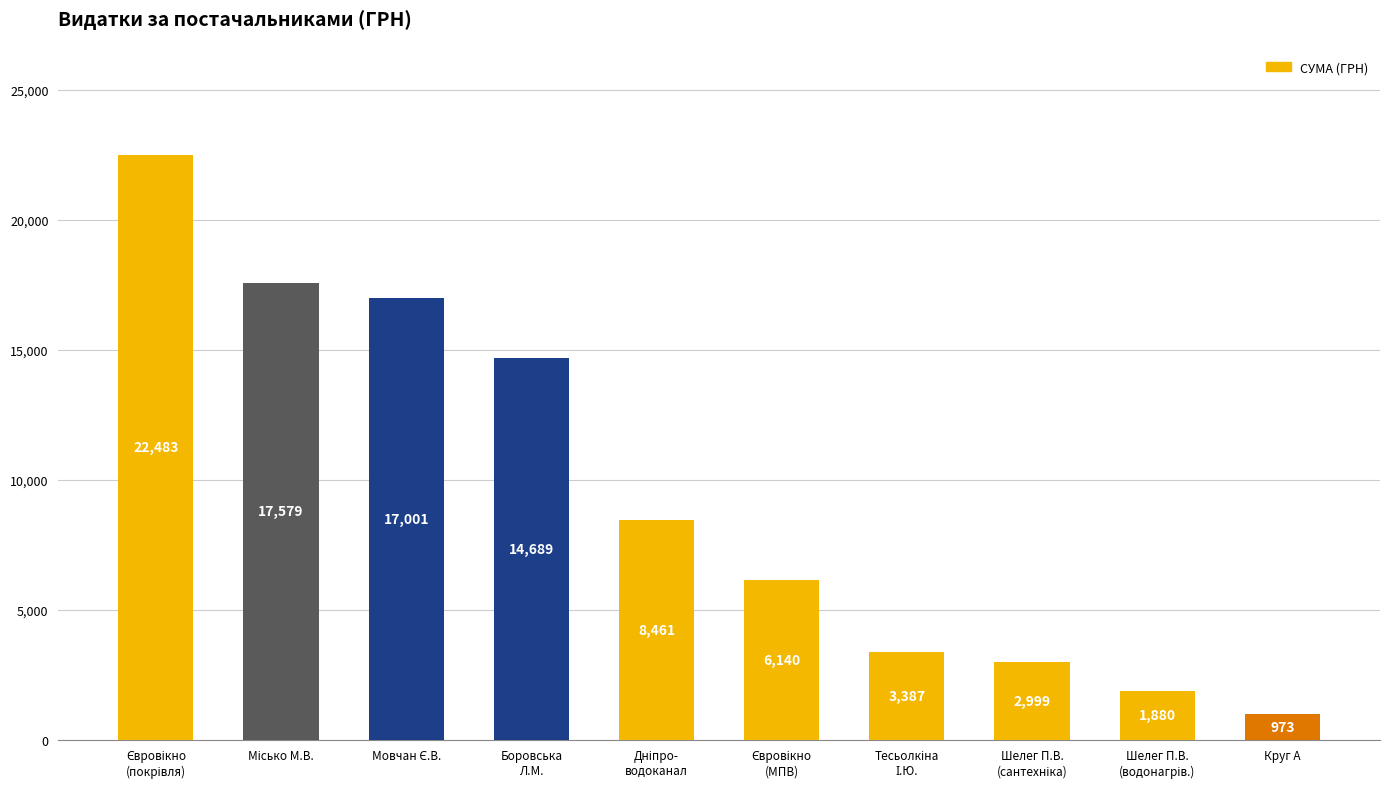

What is the average value?

9559.2